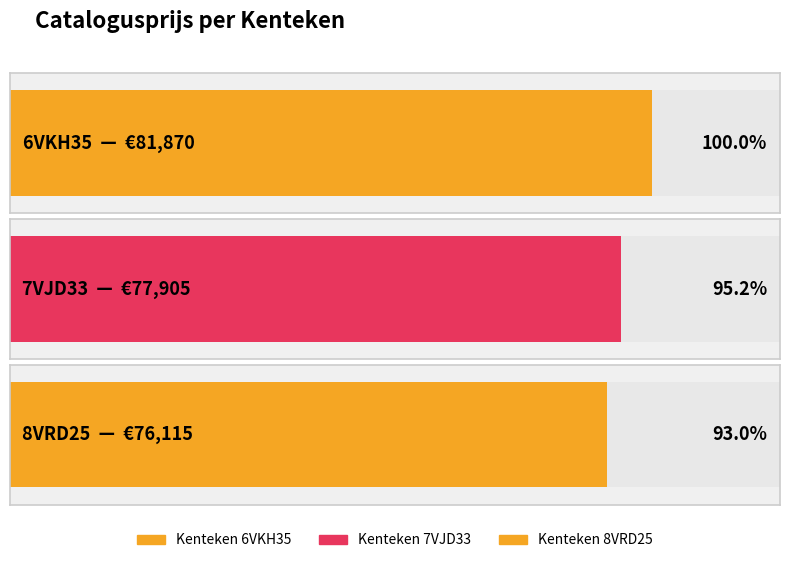

What is the label of the 2nd bar from the right?

7VJD33